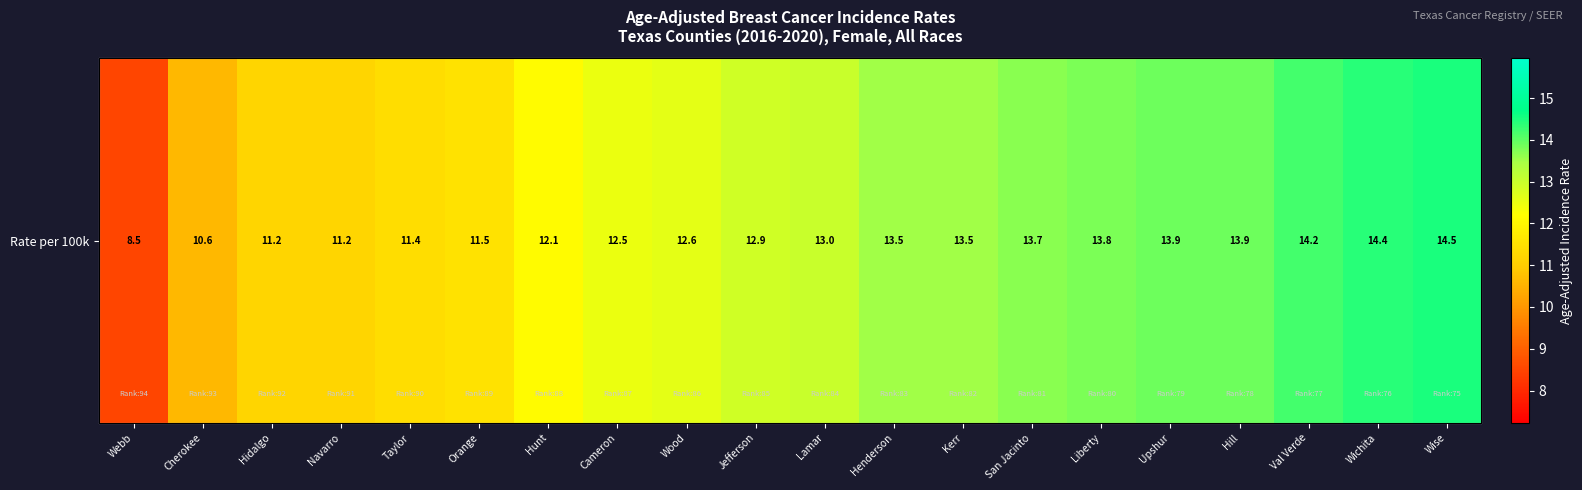

Where is the data nearest to the value 11?

Hidalgo